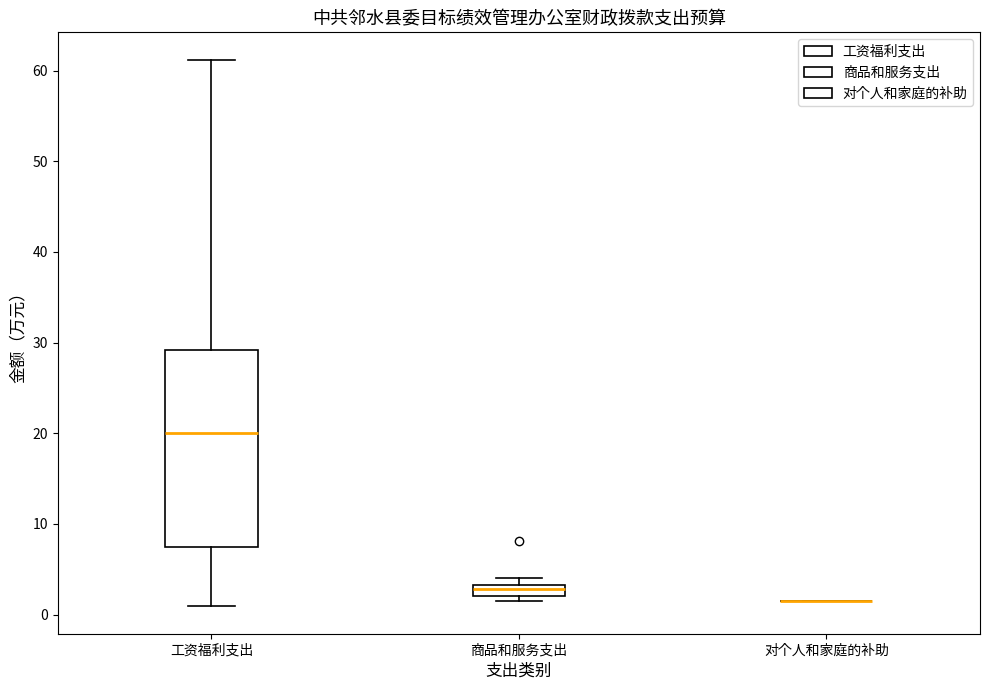

Which box is the tallest, from its lower edge to its upper edge?

工资福利支出